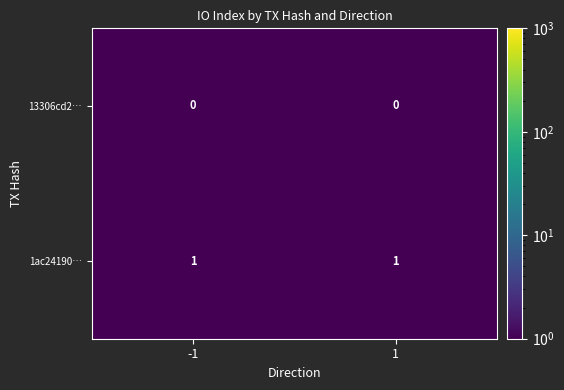

Rank the series at -1 from highest to lowest value.

1ac24190…, 13306cd2…